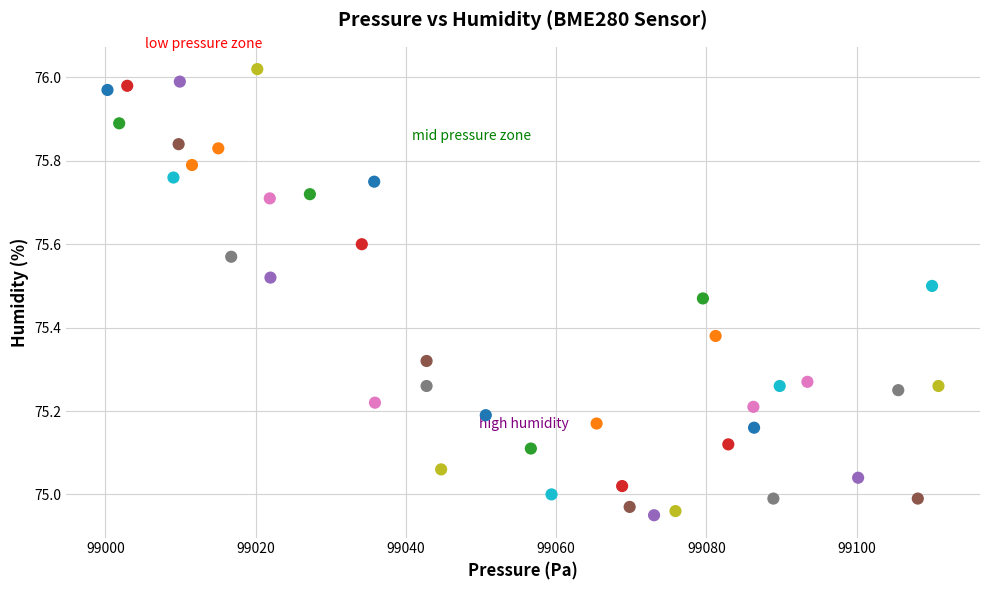

What is the range of X values (max minus min)?

110.6